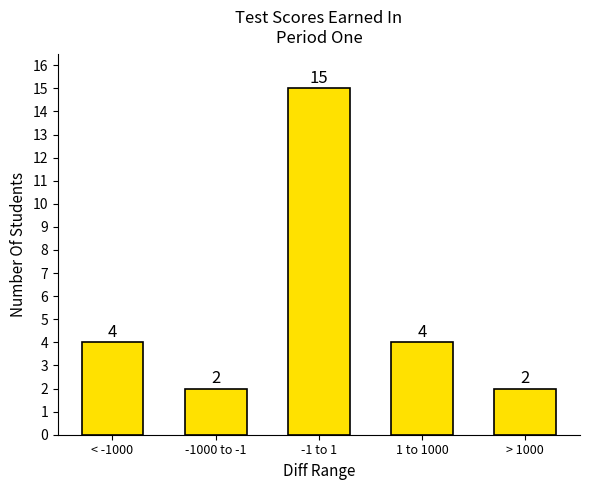

Reading left to right, what are all the values shown in this chart?

< -1000=4	-1000 to -1=2	-1 to 1=15	1 to 1000=4	> 1000=2